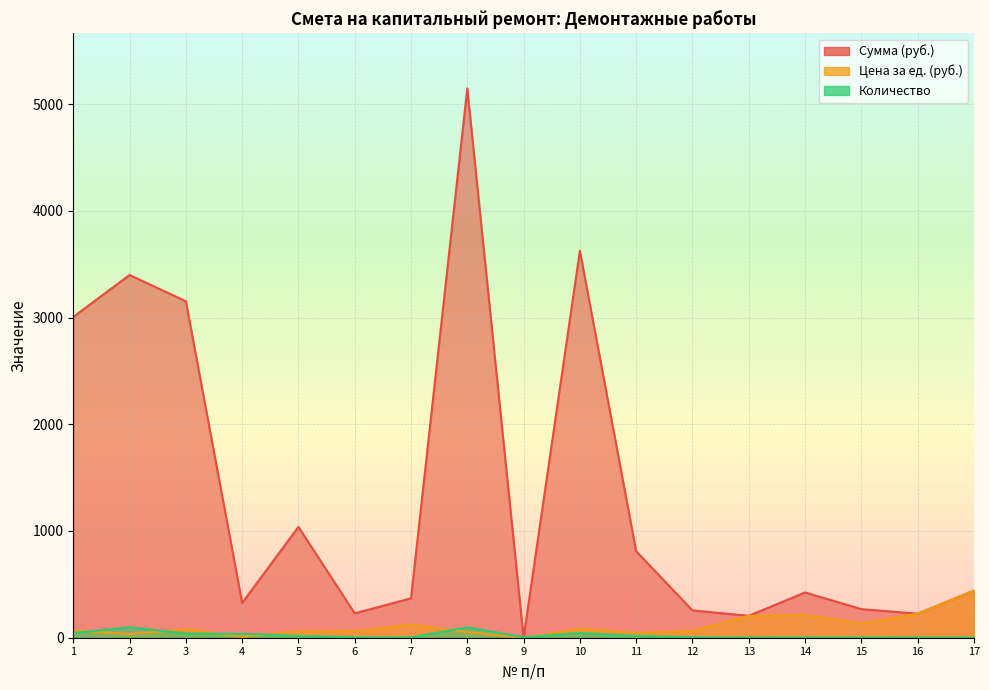

At how many categories does at least one series exceed 4730?

1